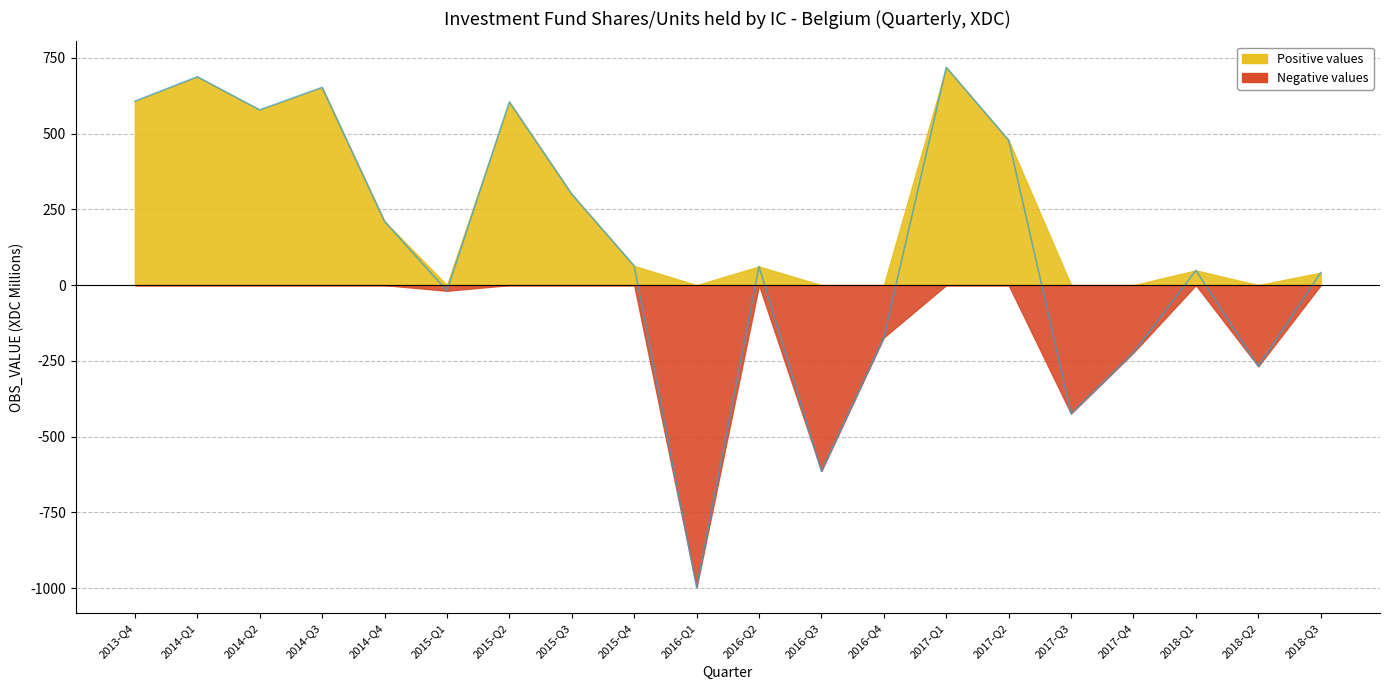

How many interior local valleys (lower than both neighbors) does the data have?

6